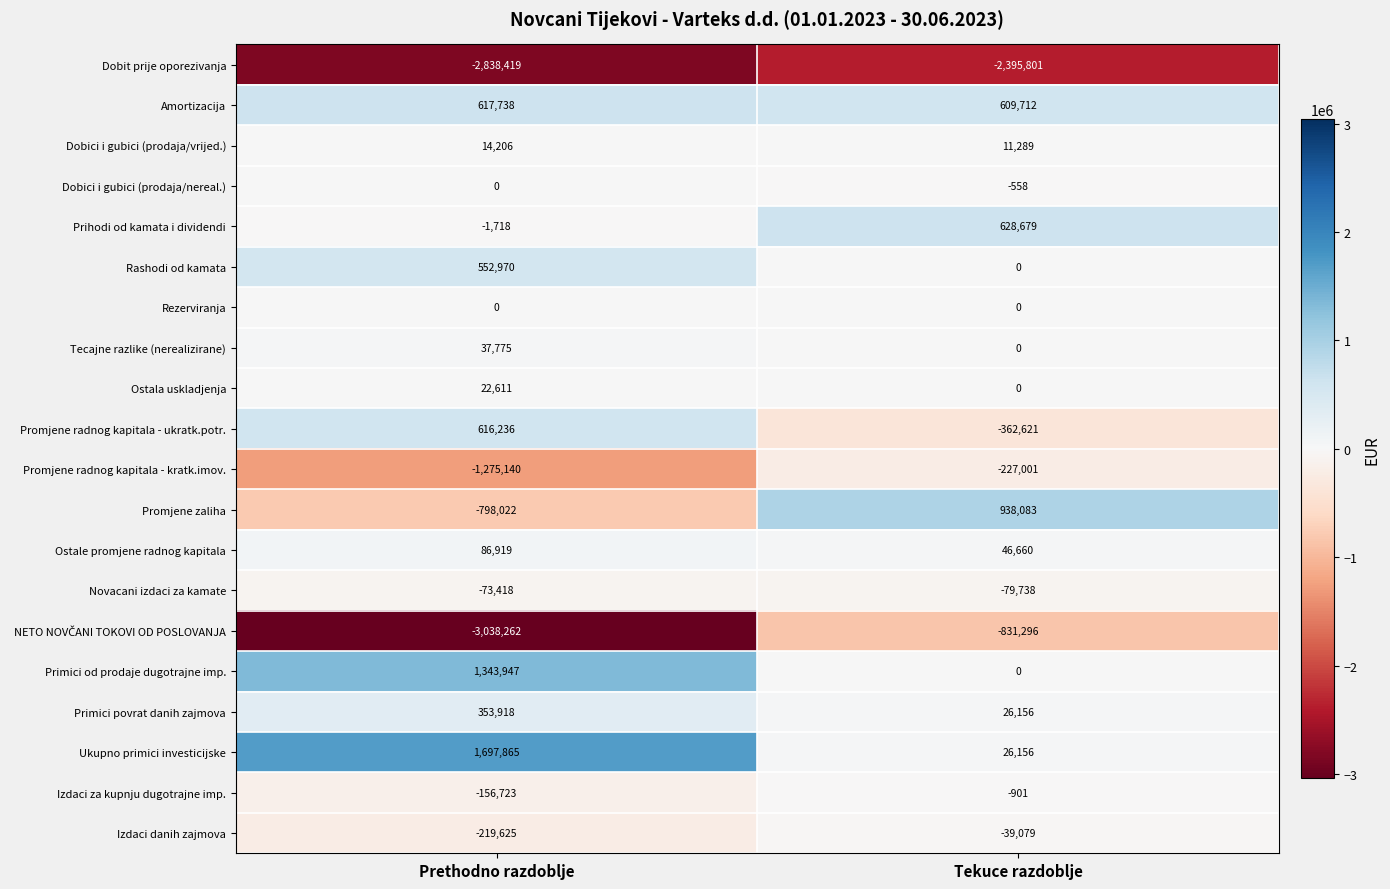

What is the sum of all Promjene radnog kapitala - kratk.imov. values?

-1502141